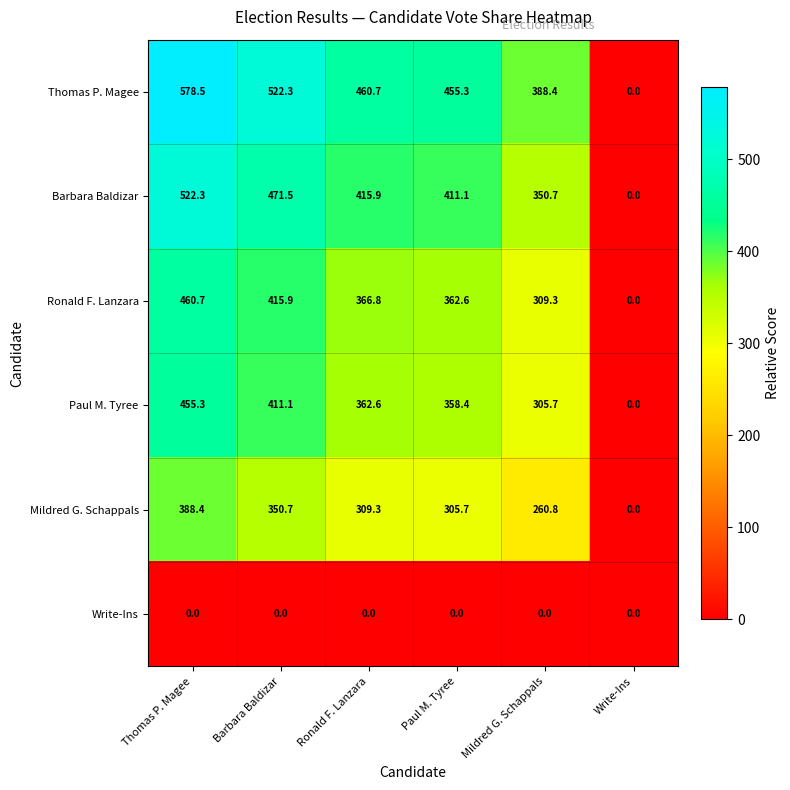

What is the greatest value displayed?

578.5